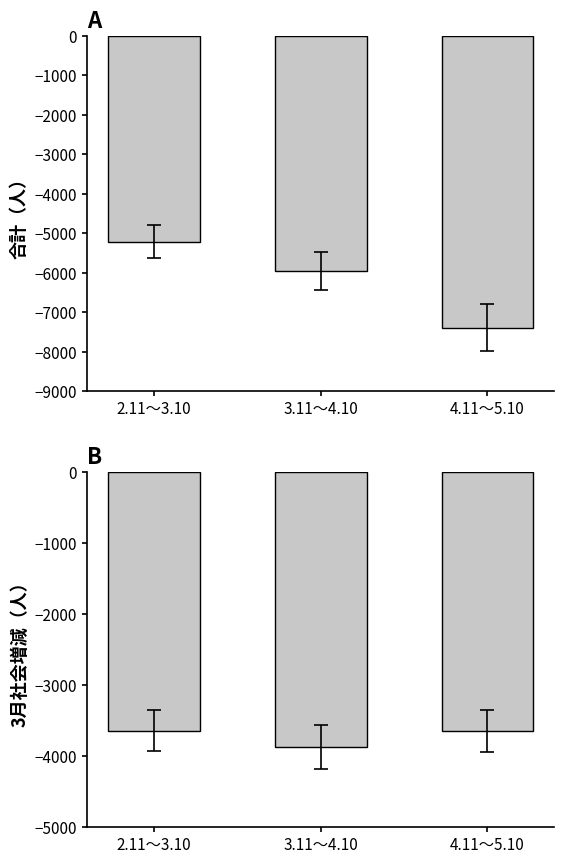

What is the highest value of the 3月社会増減（人） series?

-3642